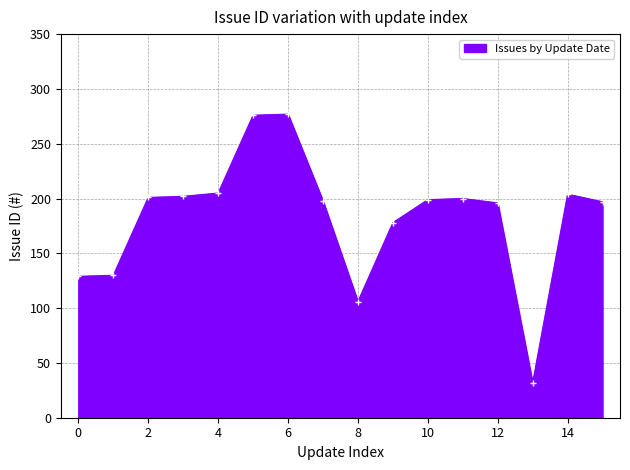

True or false: the data has more than 0 interior local peaks.

True